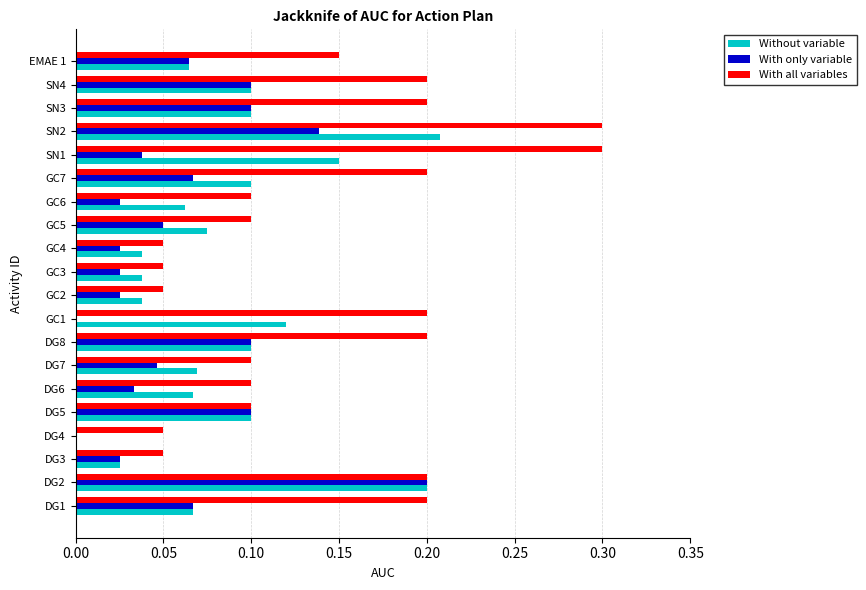

At which category is the sum across all series the highest?

SN2